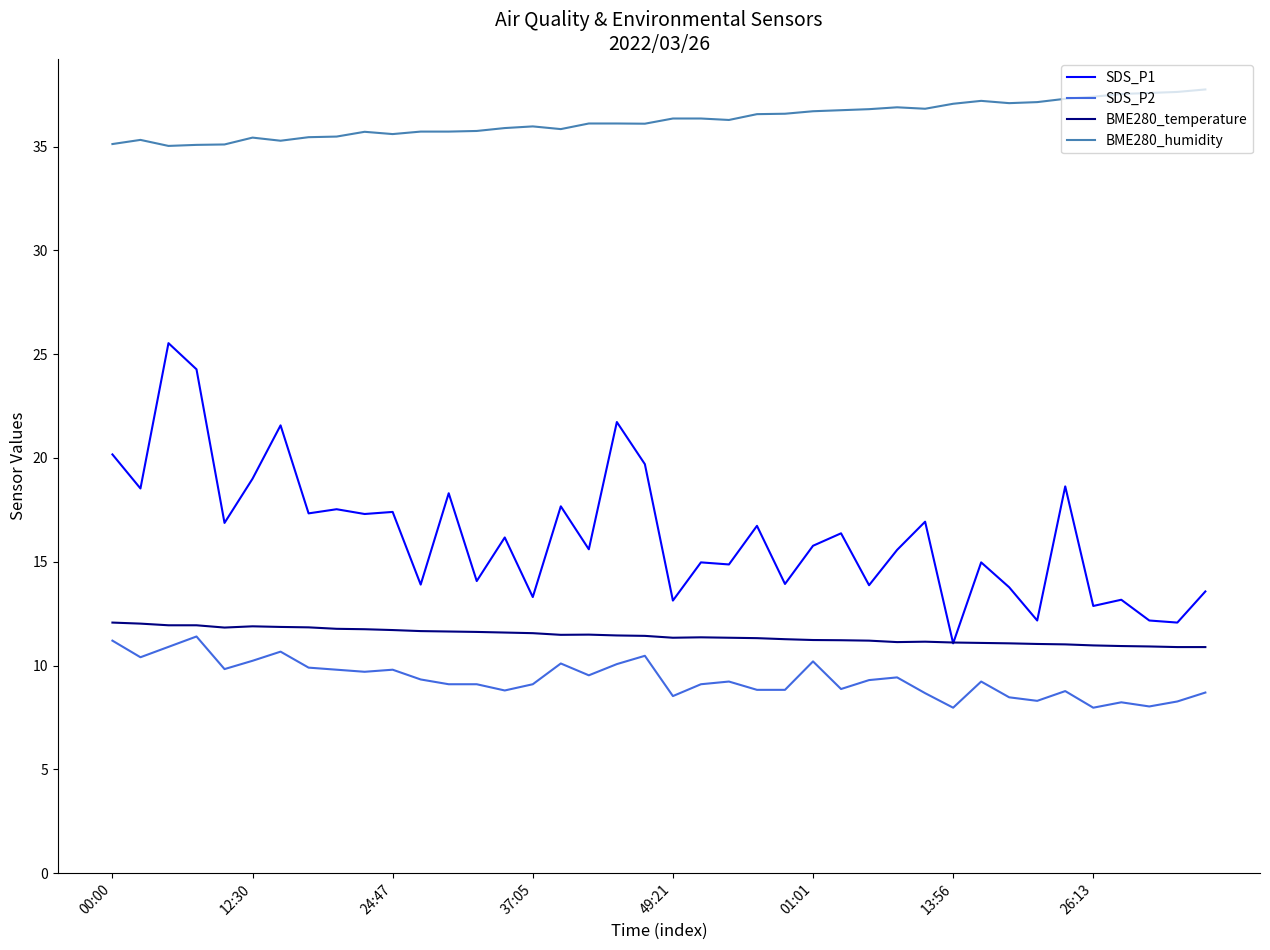

Which series has the largest range (max minus min)?

SDS_P1